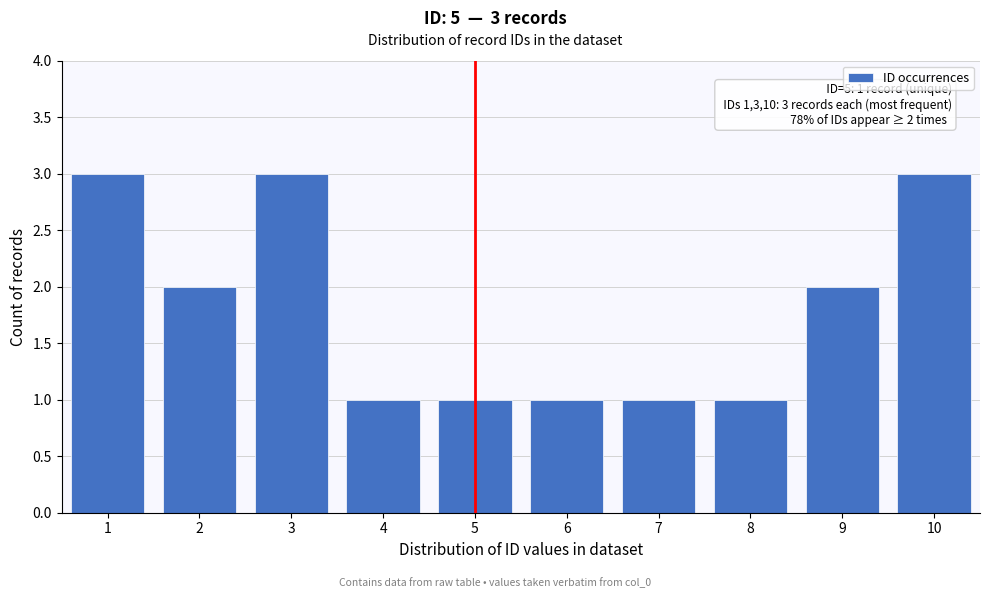

Reading left to right, transcribe all the data shown in this chart.

1=3	2=2	3=3	4=1	5=1	6=1	7=1	8=1	9=2	10=3